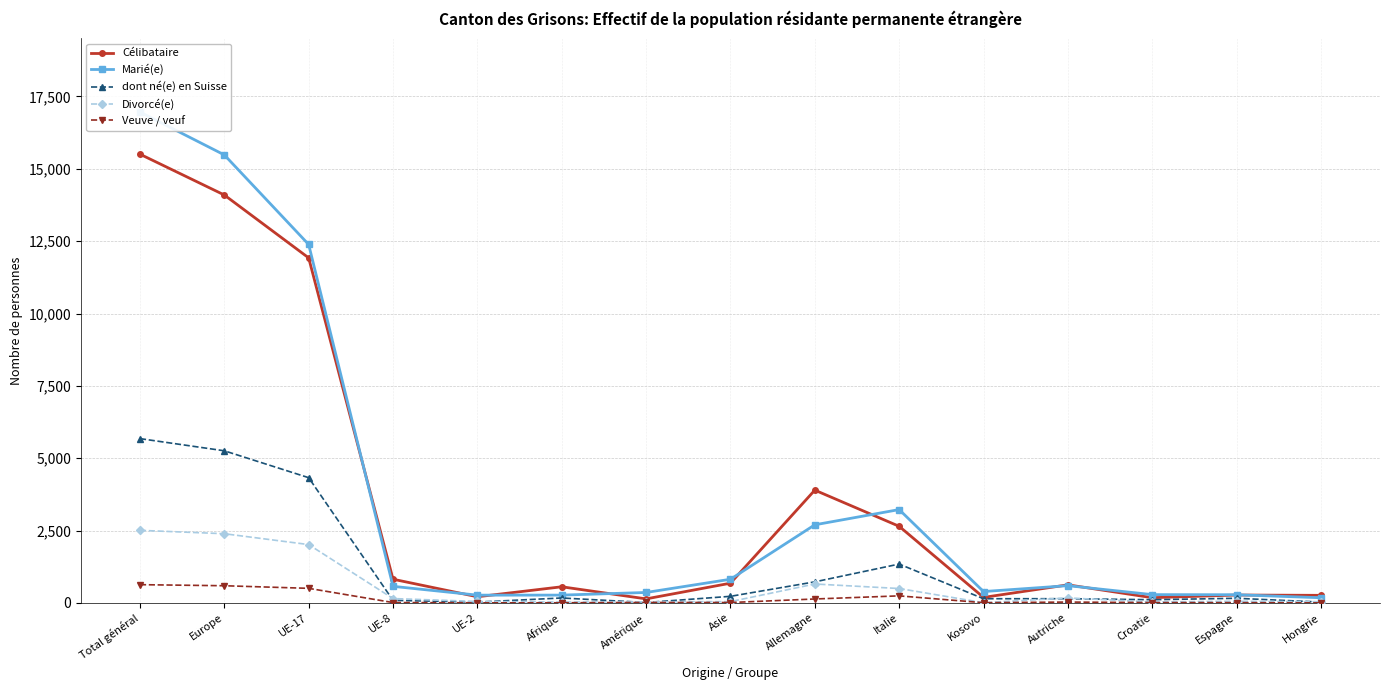

How many interior local peaks does the Divorcé(e) series have?

3